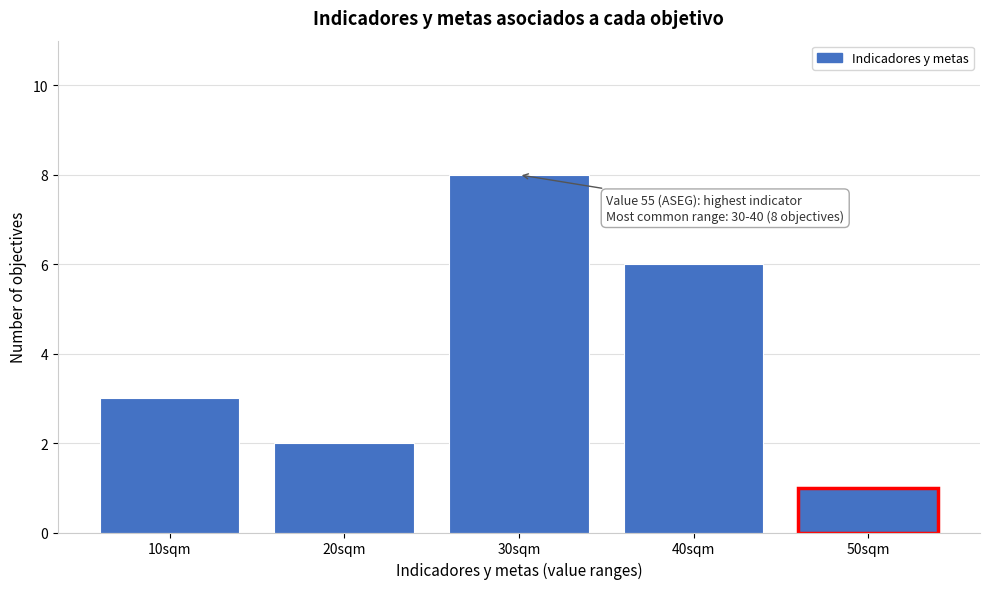

Reading left to right, transcribe all the data shown in this chart.

10sqm=3	20sqm=2	30sqm=8	40sqm=6	50sqm=1